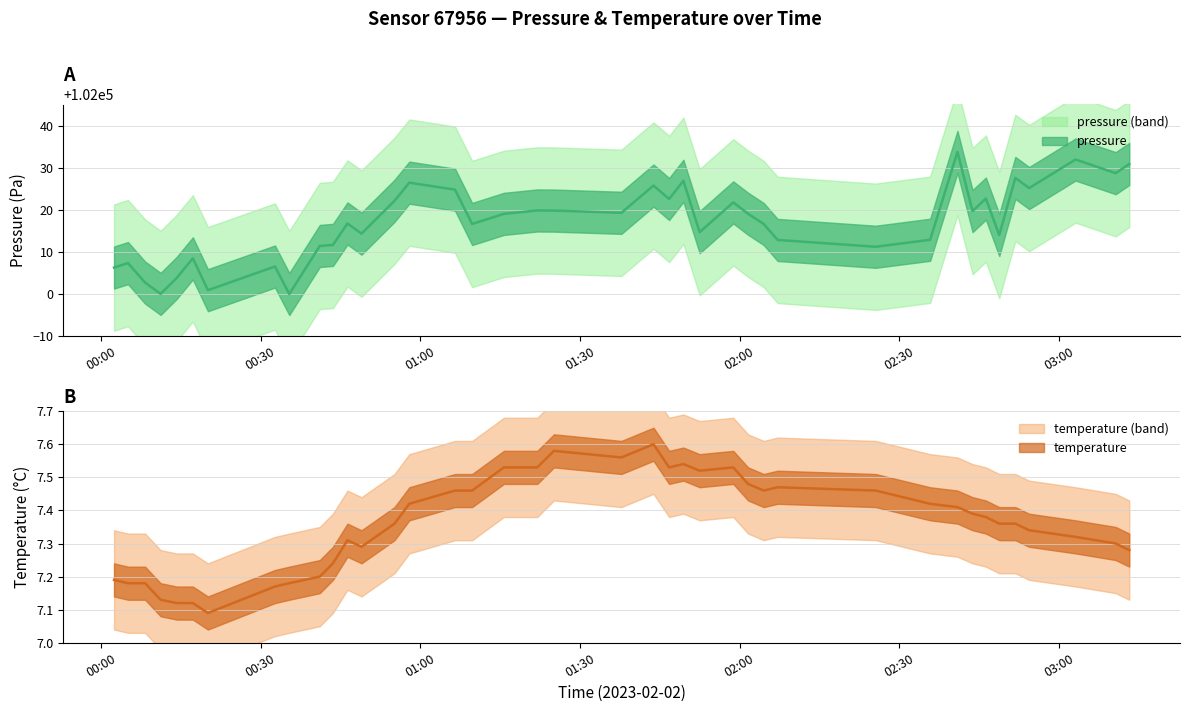

Rank the series by their maximum value, from highest to lowest.

pressure, temperature